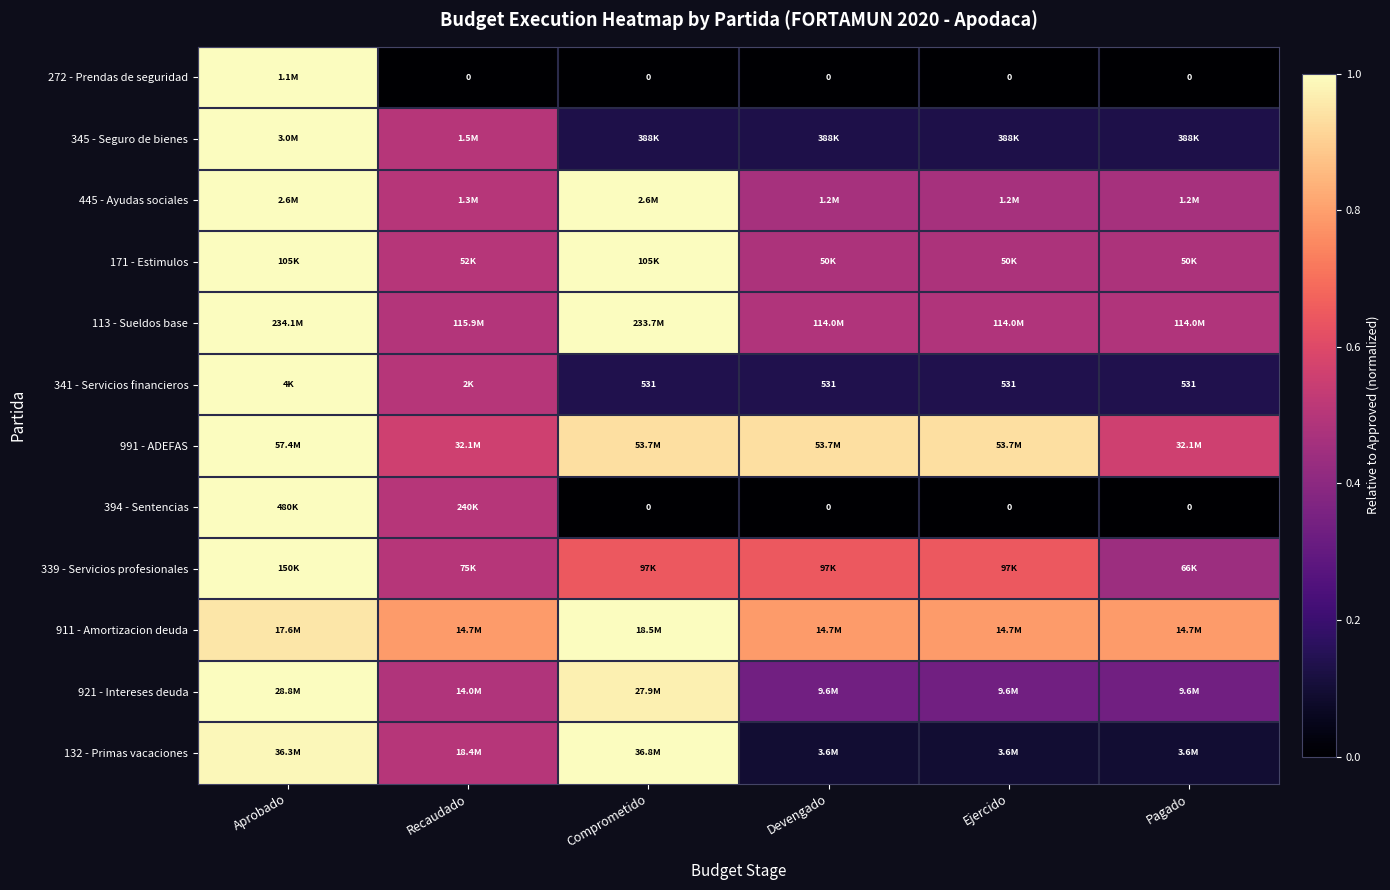

What is the difference between the second highest and second lowest values in the 911 - Amortizacion deuda series?

0.2